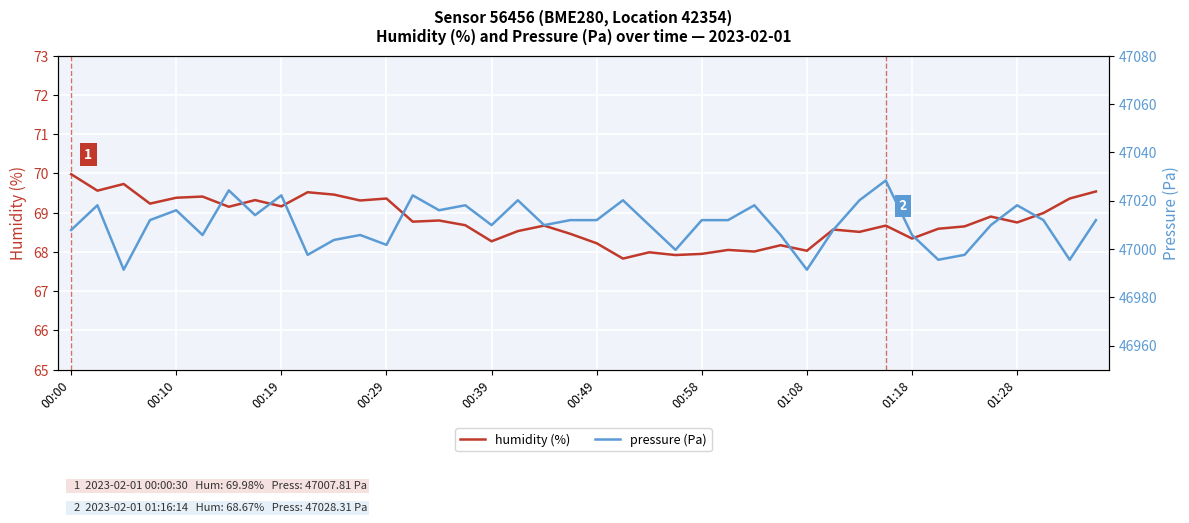

Which series has the largest range (max minus min)?

pressure